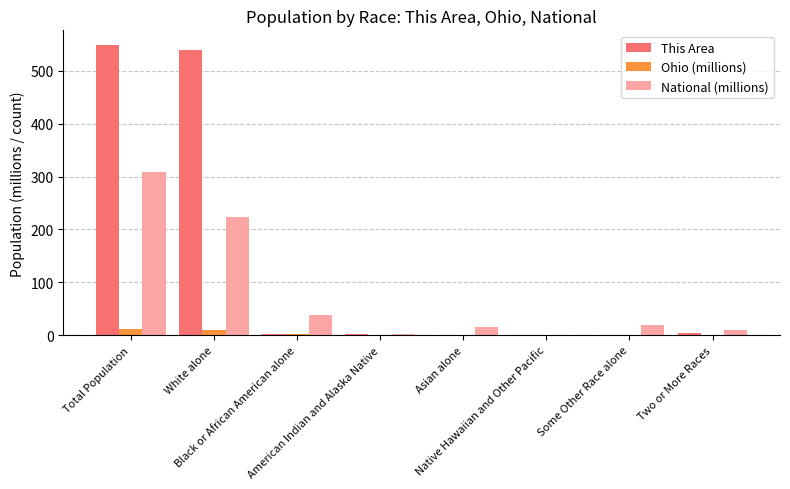

What is the maximum value for This Area?

549.0